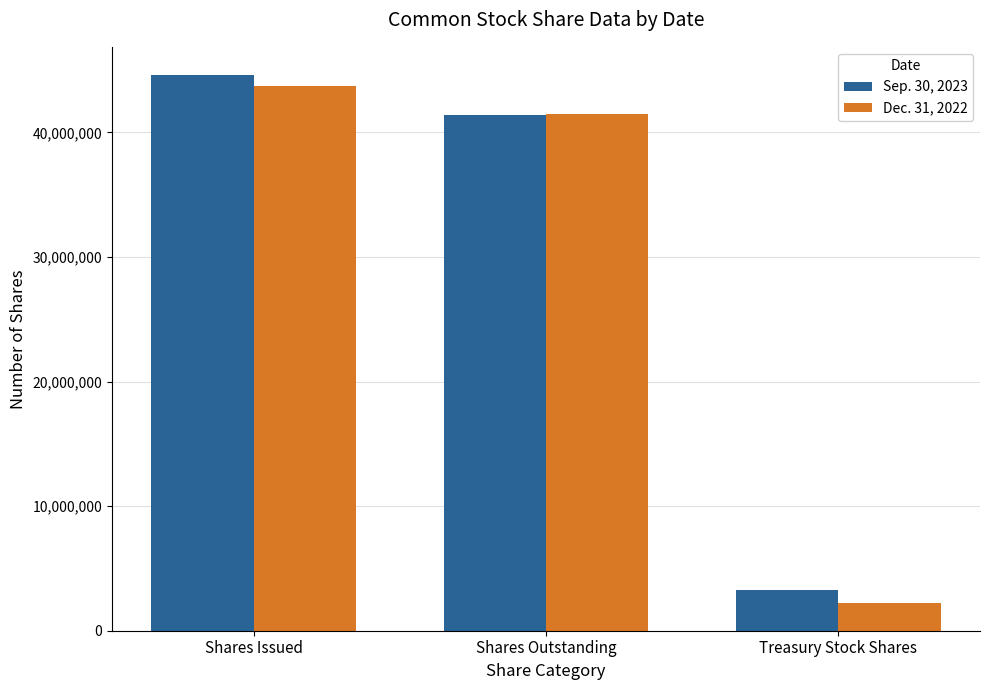

What is the label of the 2nd bar from the right?

Shares Outstanding